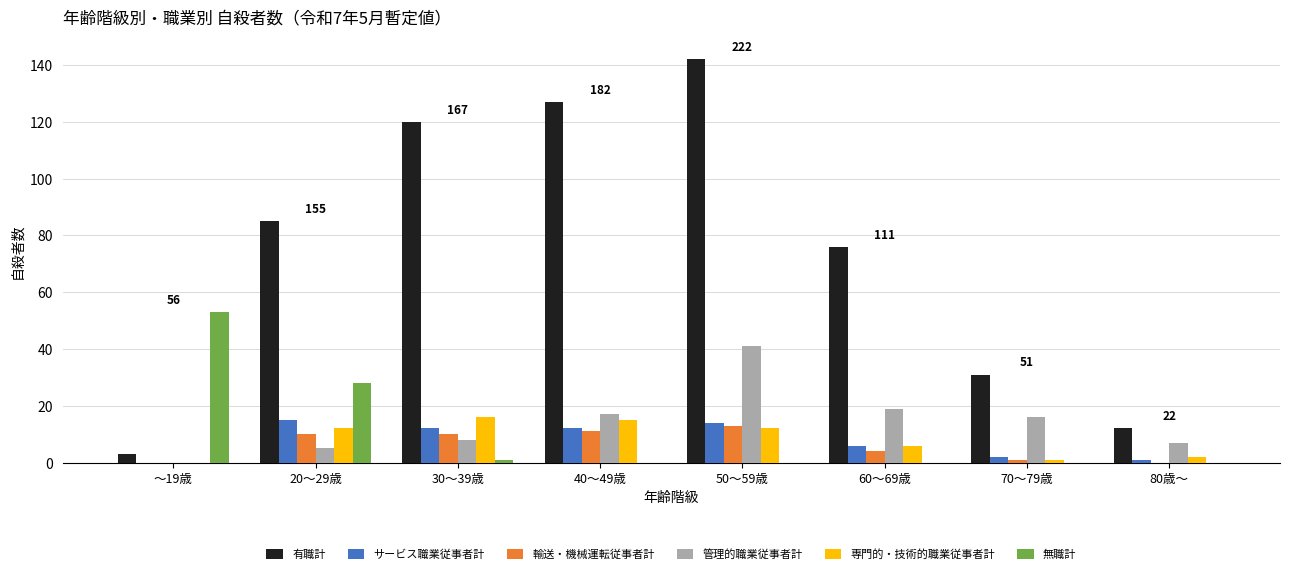

What is the sum of the 管理的職業従事者計 values at 70～79歳 and 50～59歳?

57